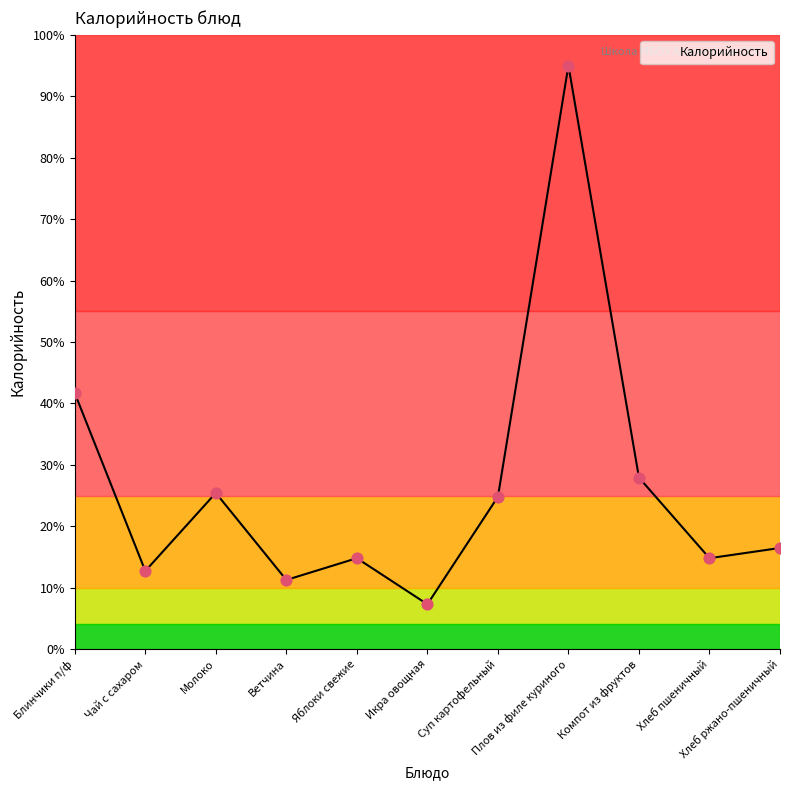

Approximately how many times larger is the value at Блинчики п/ф compared to Суп картофельный?

1.7